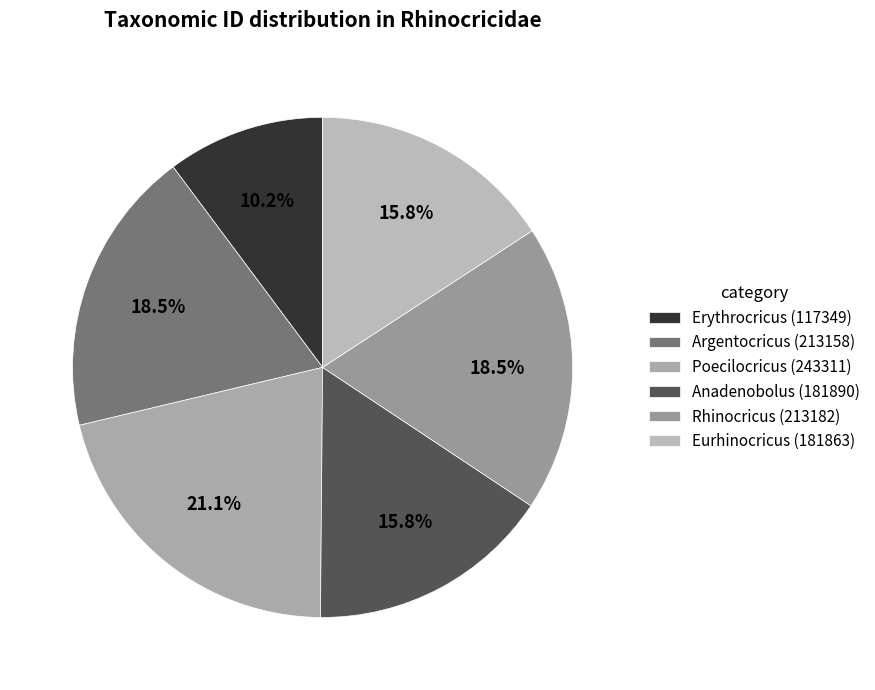

Which slice is the largest?

Poecilocricus